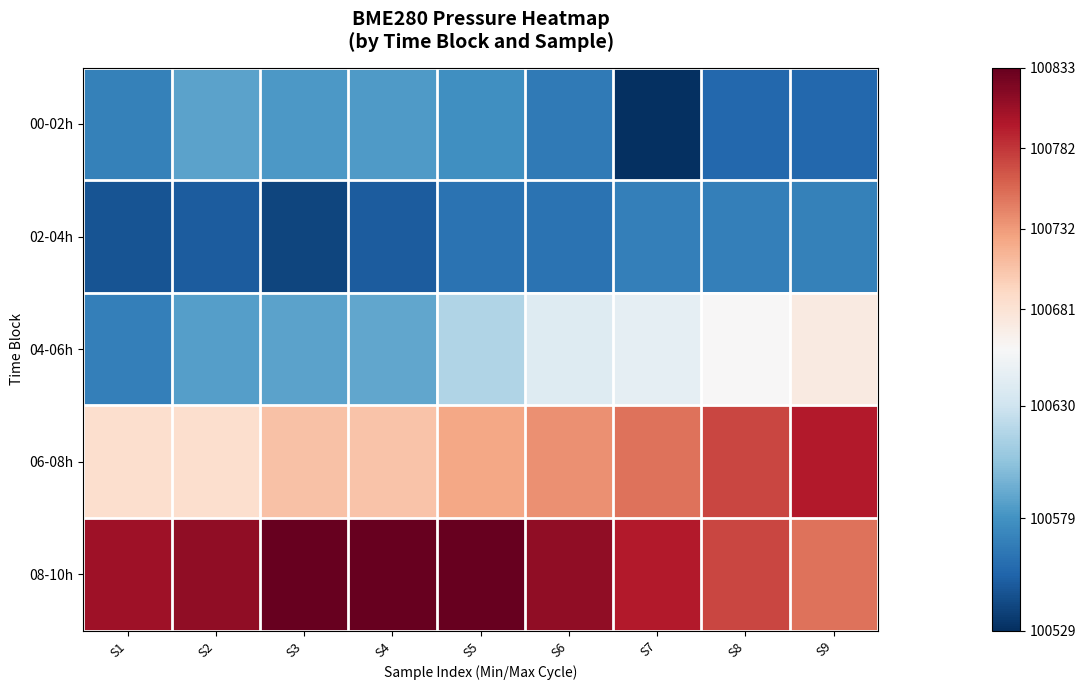

Between S4 and S5, which series saw the biggest shift?

04-06h